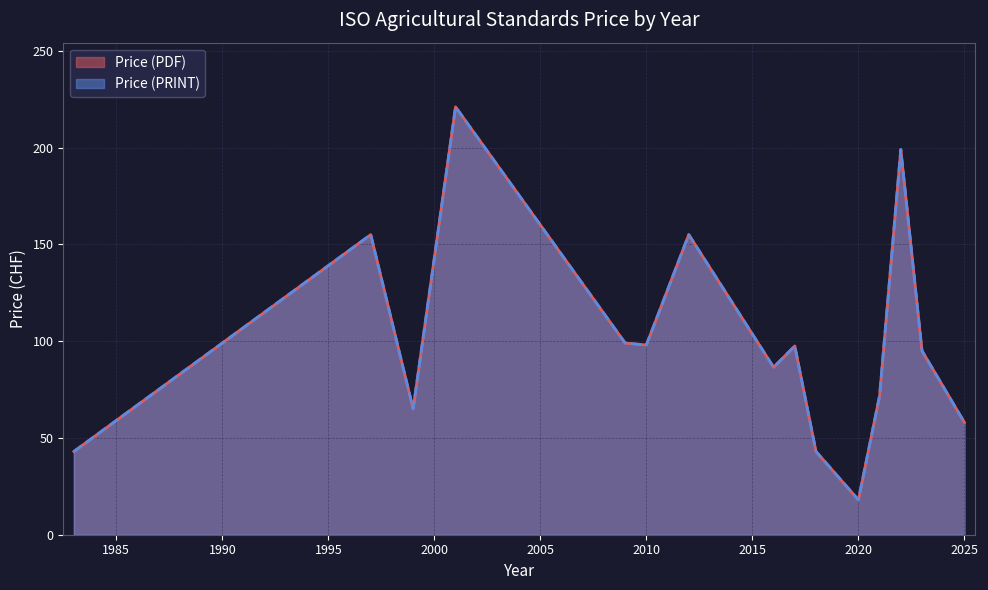

Which category has the highest value across all series?

2001